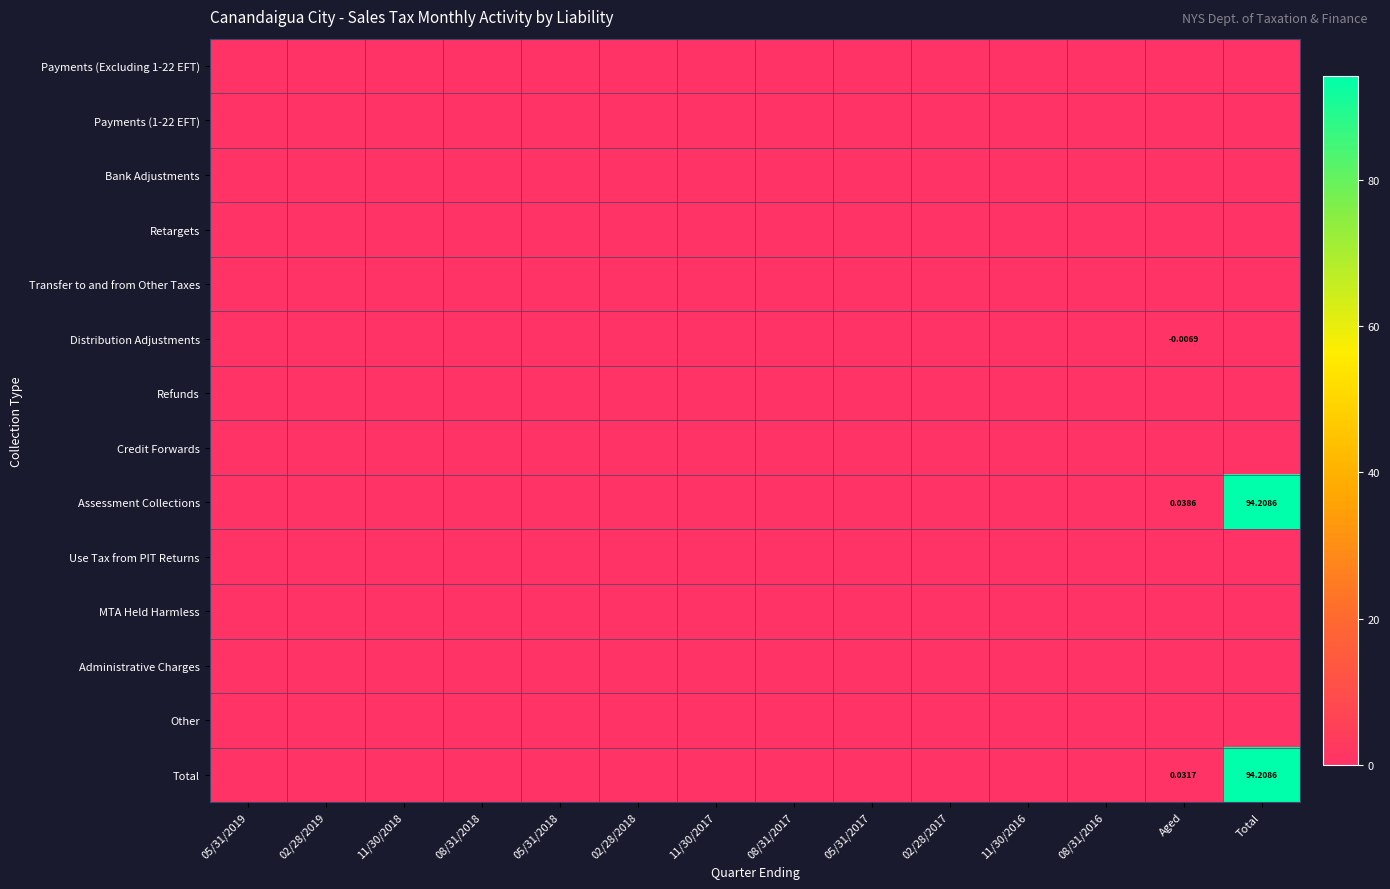

Rank the categories by Distribution Adjustments value from lowest to highest.

Aged, 05/31/2019, 02/28/2019, 11/30/2018, 08/31/2018, 05/31/2018, 02/28/2018, 11/30/2017, 08/31/2017, 05/31/2017, 02/28/2017, 11/30/2016, 08/31/2016, Total